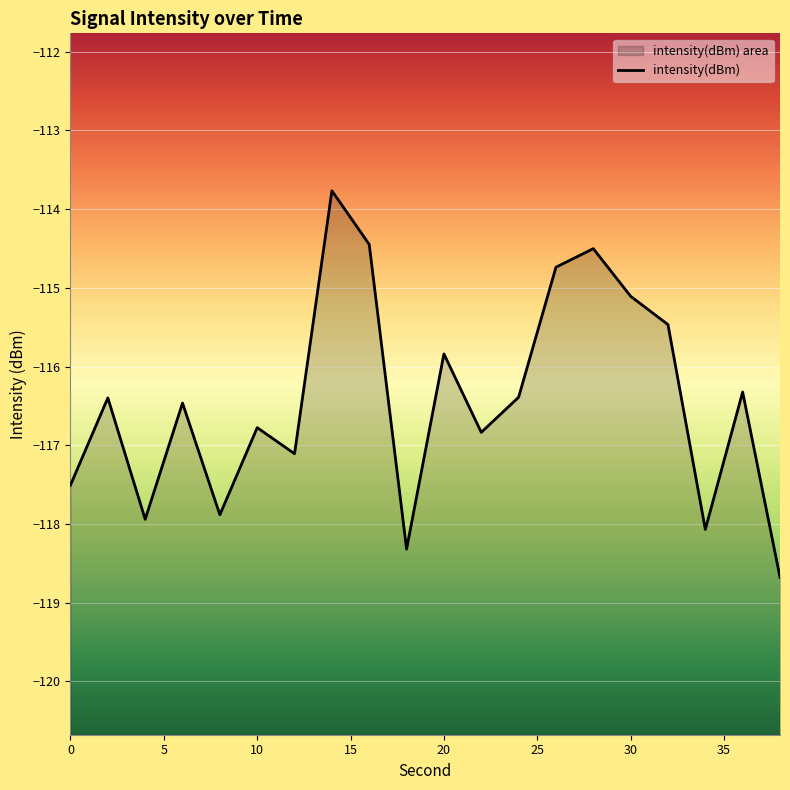

What is the difference between the second highest and second lowest values?

3.9